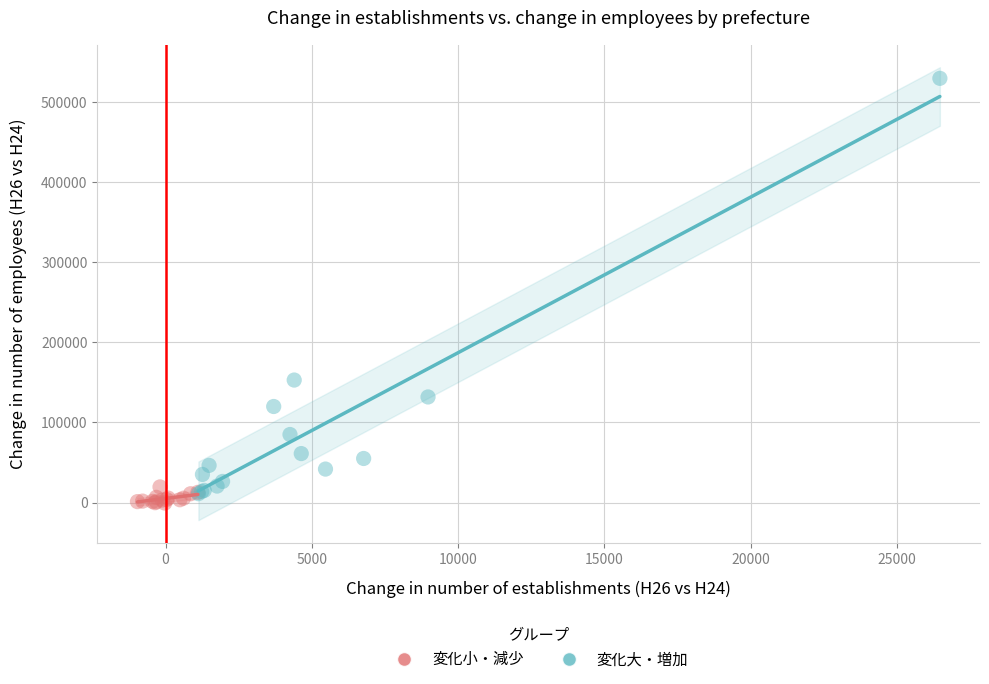

Which series has the widest spread of Y values?

変化大・増加